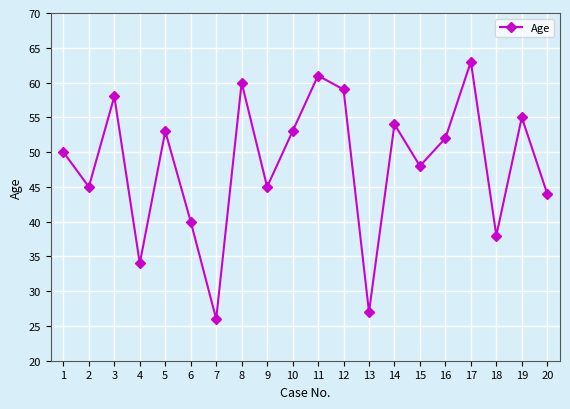

Where is the data nearest to the value 44?

20